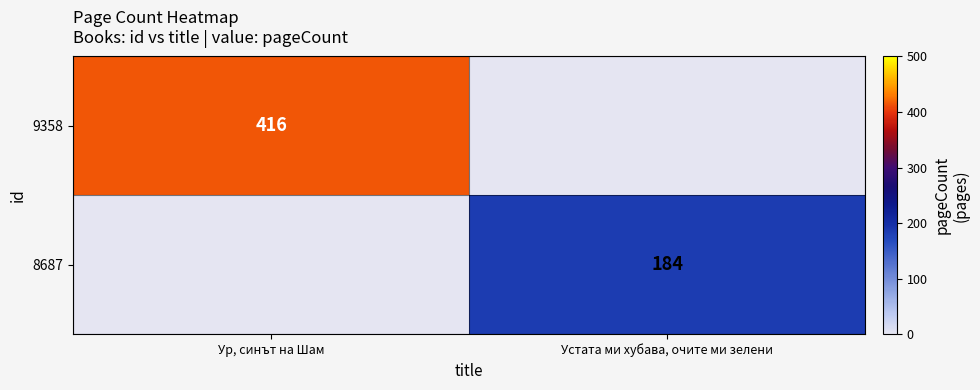

Is it true that 8687 equals 325 at Устата ми хубава, очите ми зелени?

False